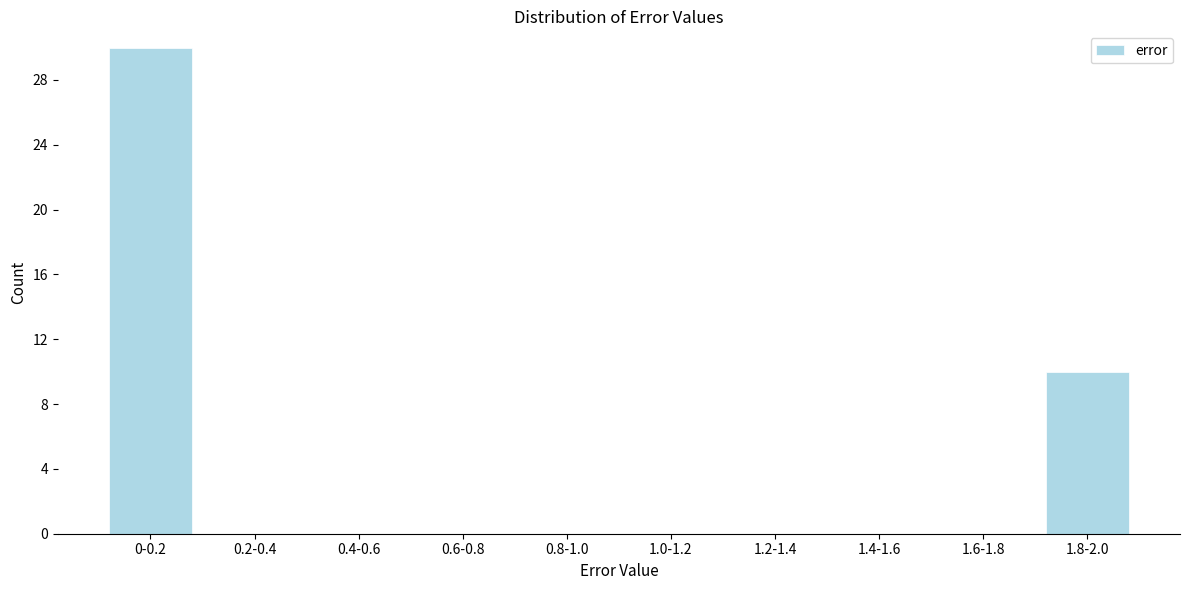

Reading left to right, extract all data points from this chart.

0-0.2=30	0.2-0.4=0	0.4-0.6=0	0.6-0.8=0	0.8-1.0=0	1.0-1.2=0	1.2-1.4=0	1.4-1.6=0	1.6-1.8=0	1.8-2.0=10